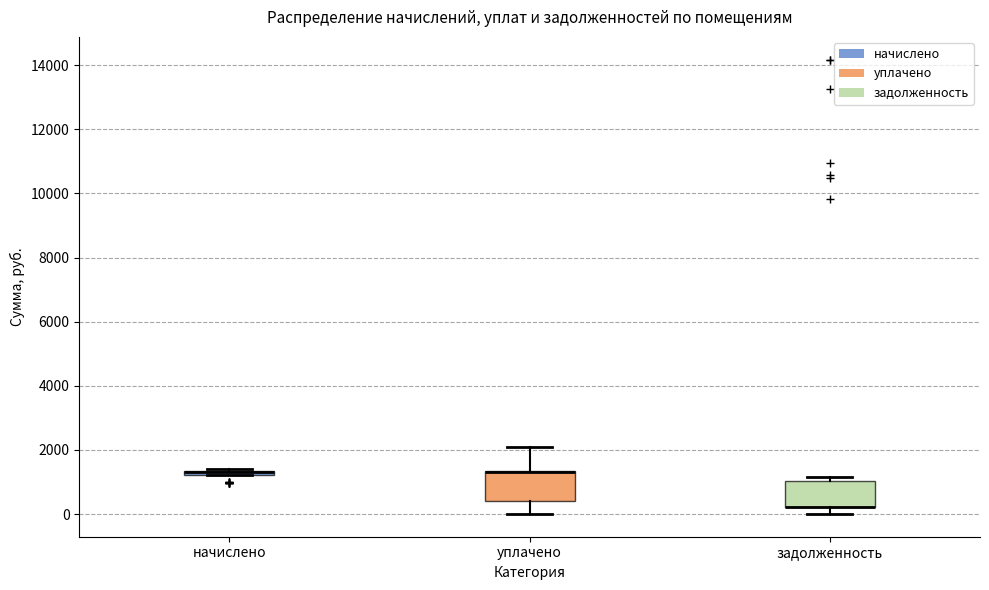

Where is the lower edge of the box for уплачено on the y-axis? The values are not printed on the chart, so give them approximately, as read against the axis.

400